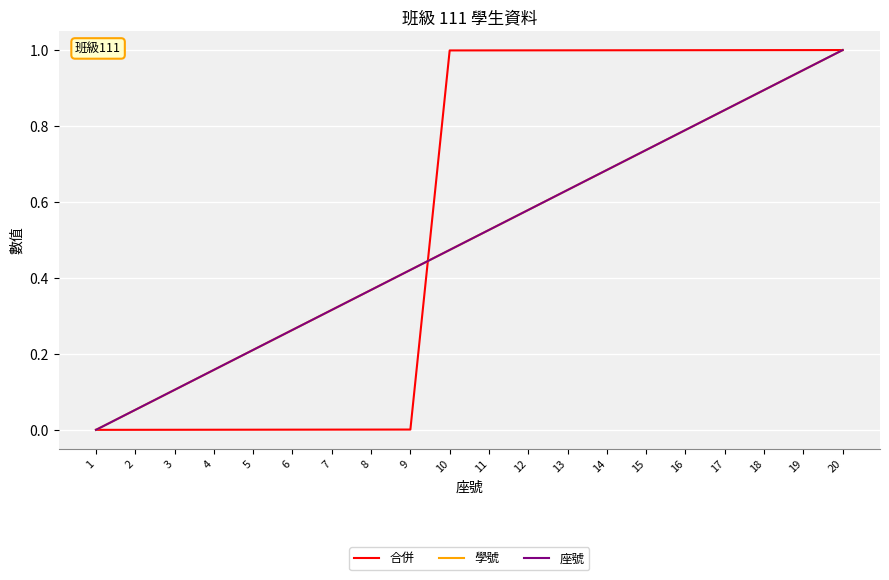

What is the difference between the 座號 values at 2 and 1?

0.1